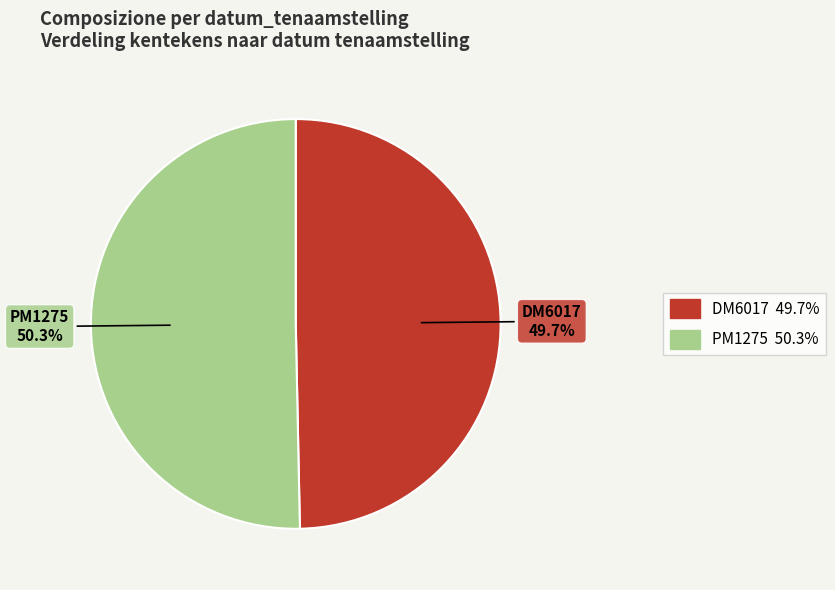

To the nearest percent, what portion does PM1275 represent?

50%